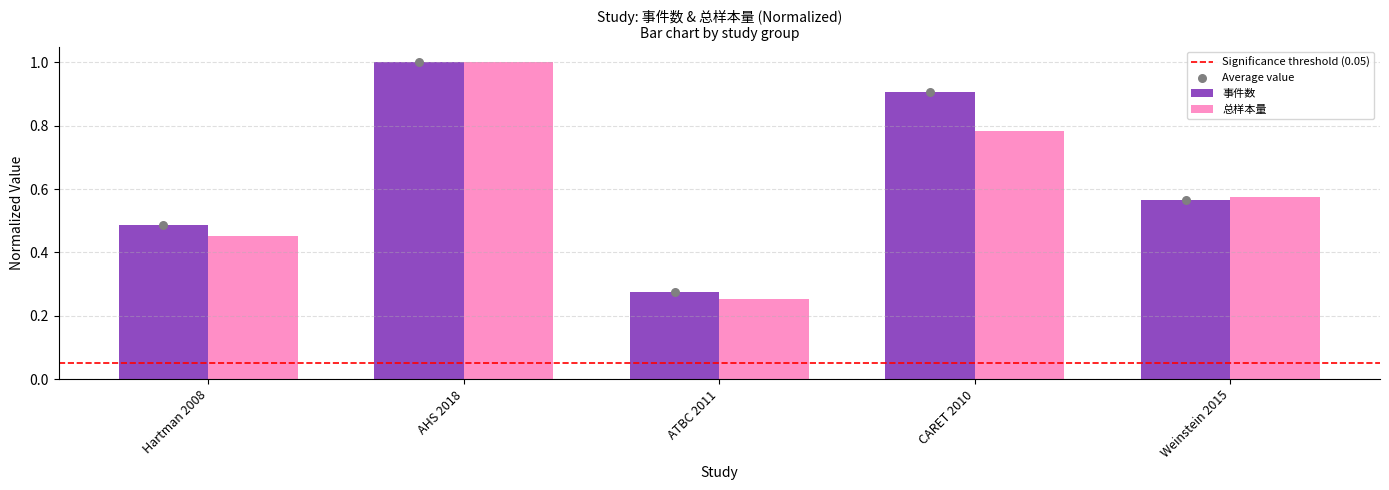

What are all the series names shown in the legend?

事件数, 总样本量